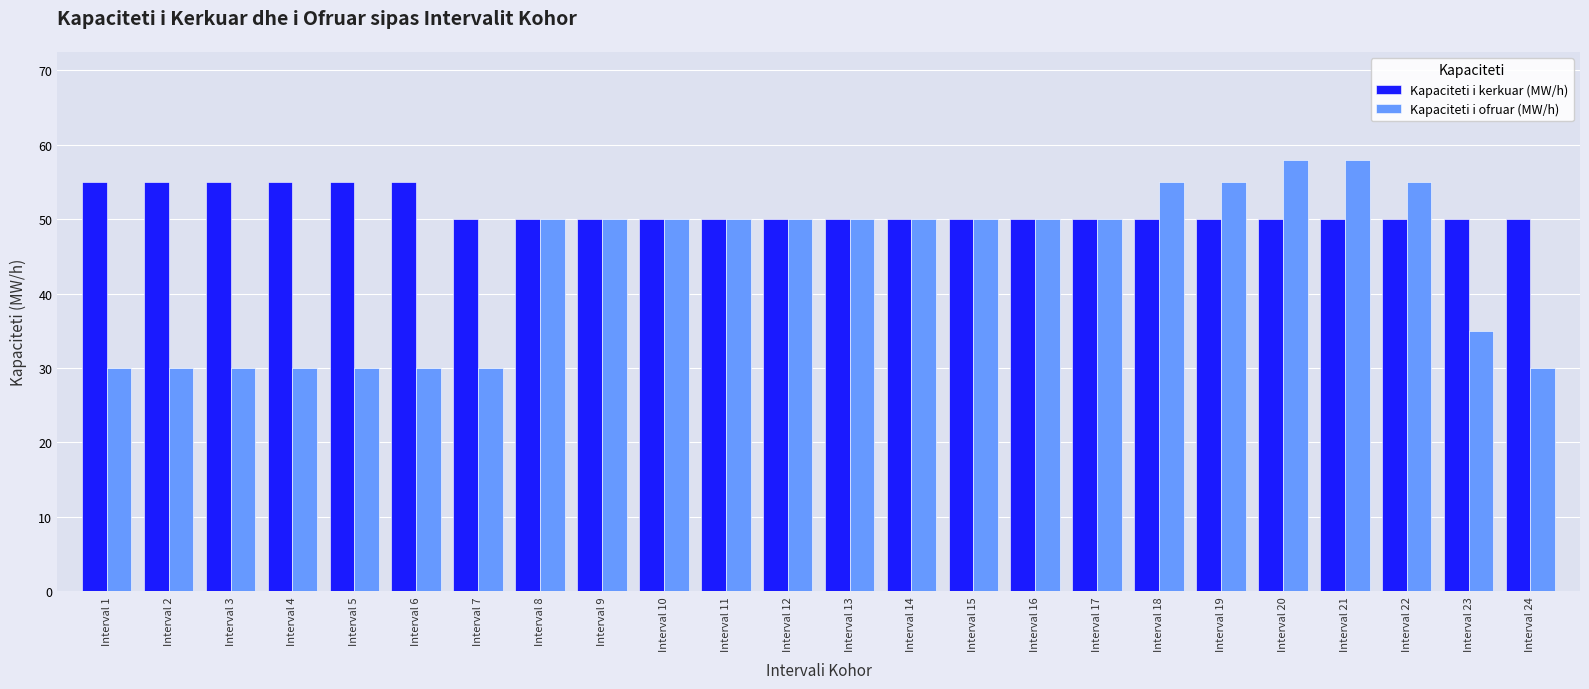

The Kapaciteti i kerkuar (MW/h) series shows 78 at Interval 20. True or false?

False